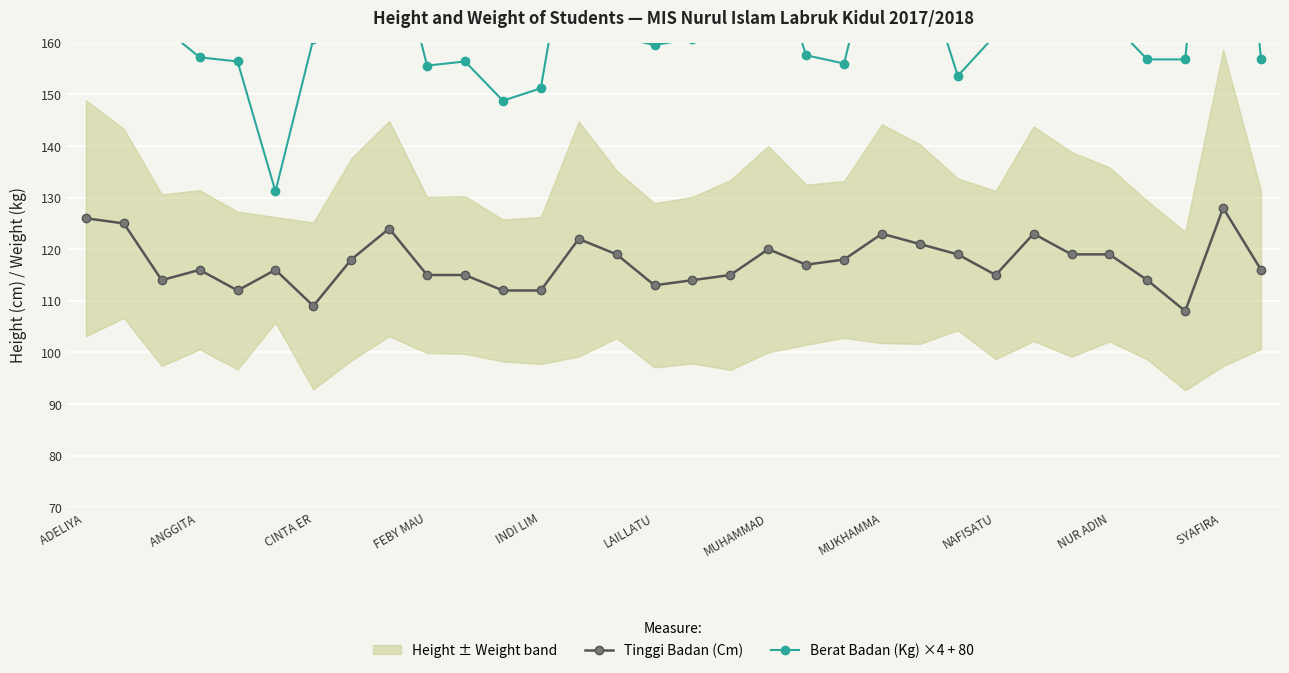

True or false: Tinggi Badan (Cm) and Berat Badan (Kg) ×4 + 80 cross at least once.

False